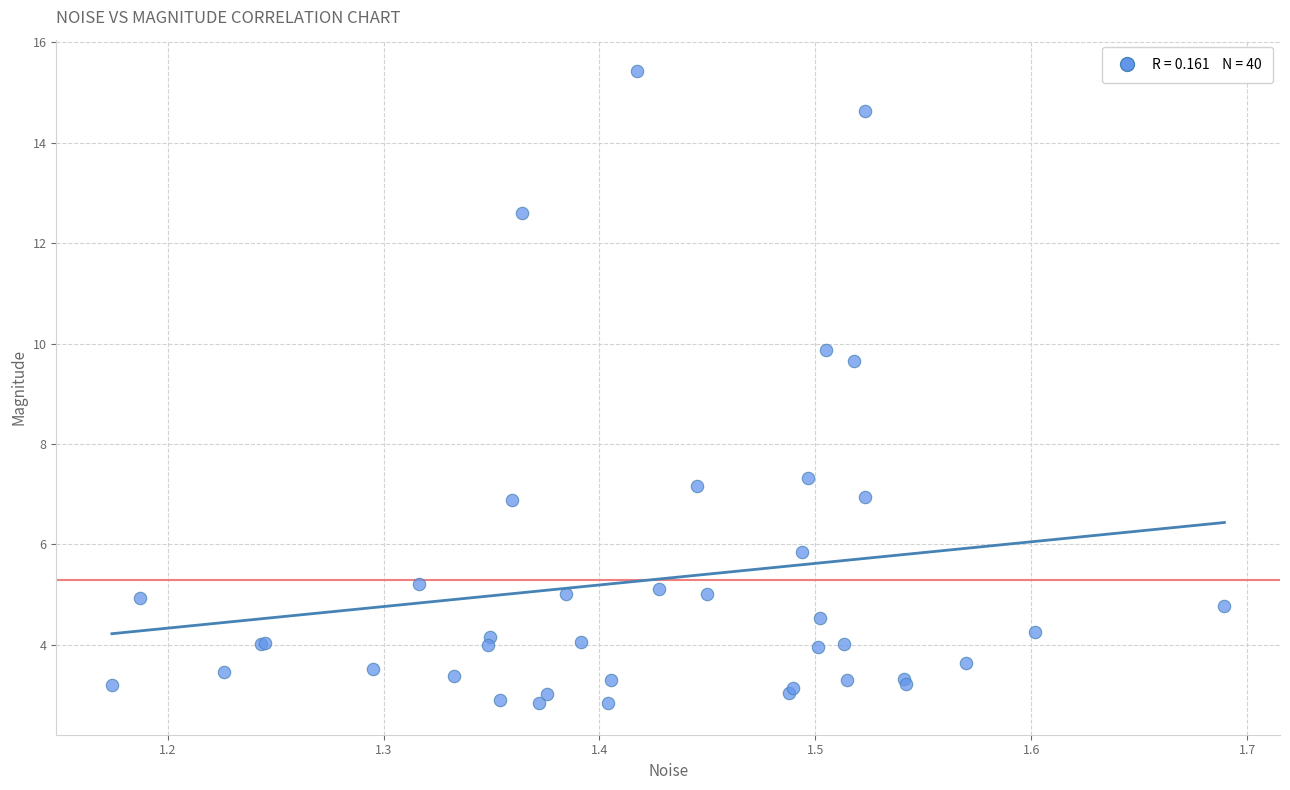

What Y value in the scatter plot is closest to 9?

9.7